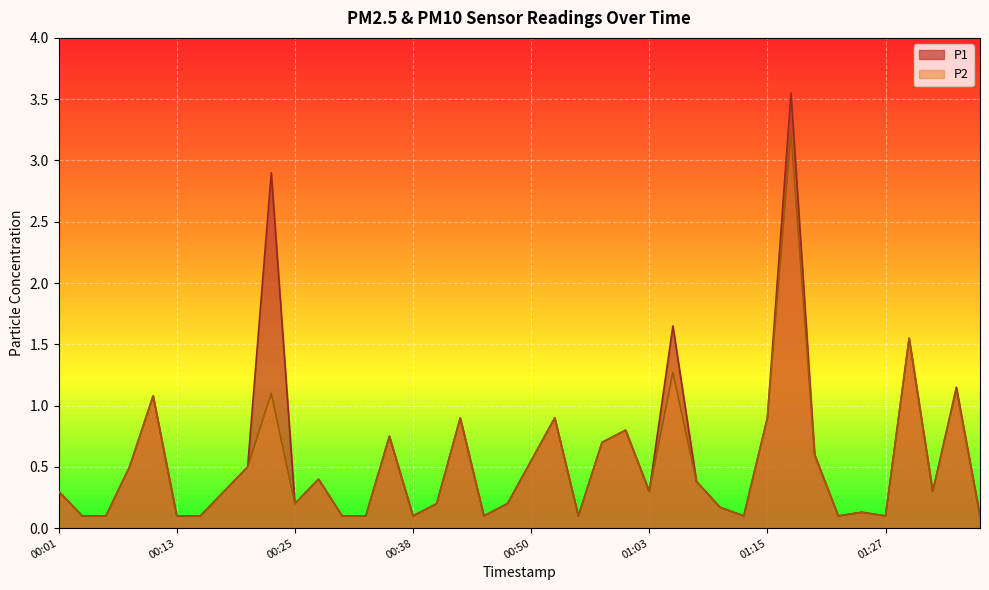

Which series changed the most between 00:16 and 00:25?

P1